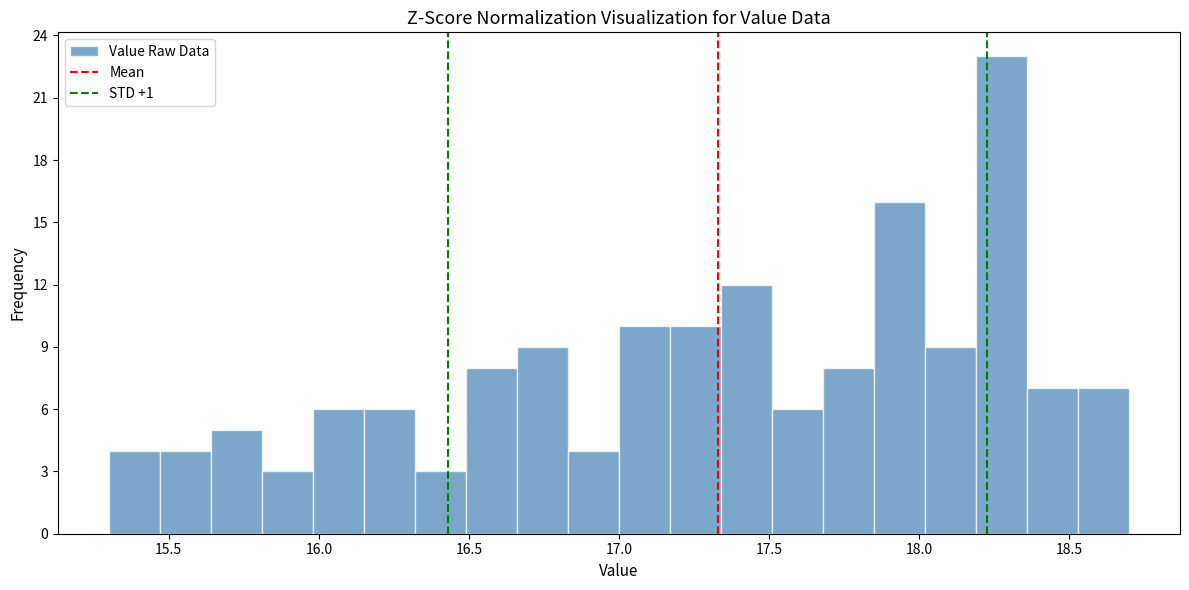

Read against the x-axis, roughly where is the centre of the tallest bar?

18.30